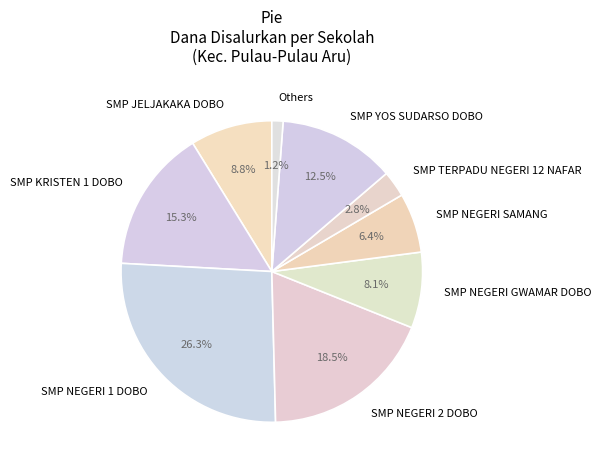

To the nearest percent, what is the difference between the largest and smallest slice percentages?

25%